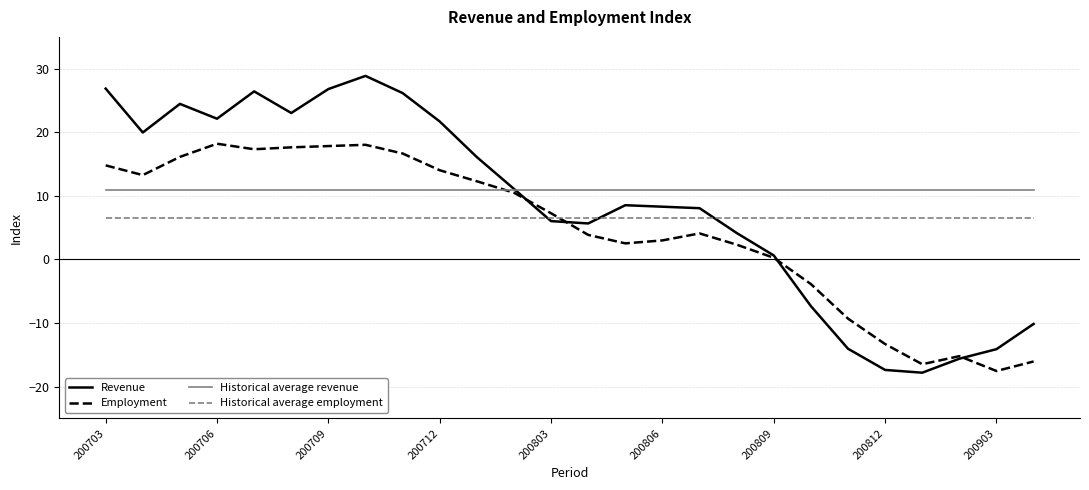

What is the minimum value shown in the chart?

-17.8